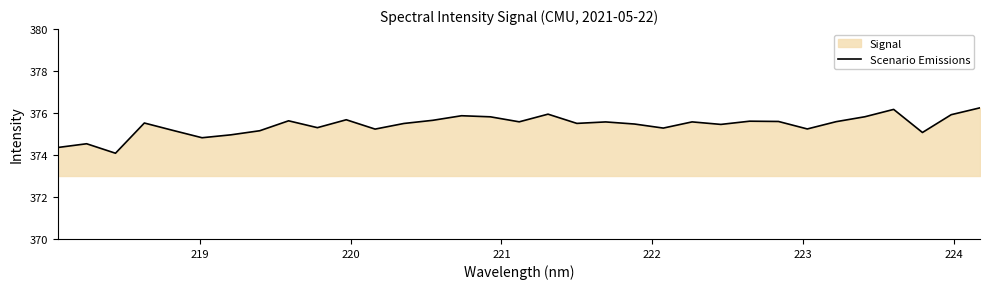

What is the greatest value displayed?

376.2